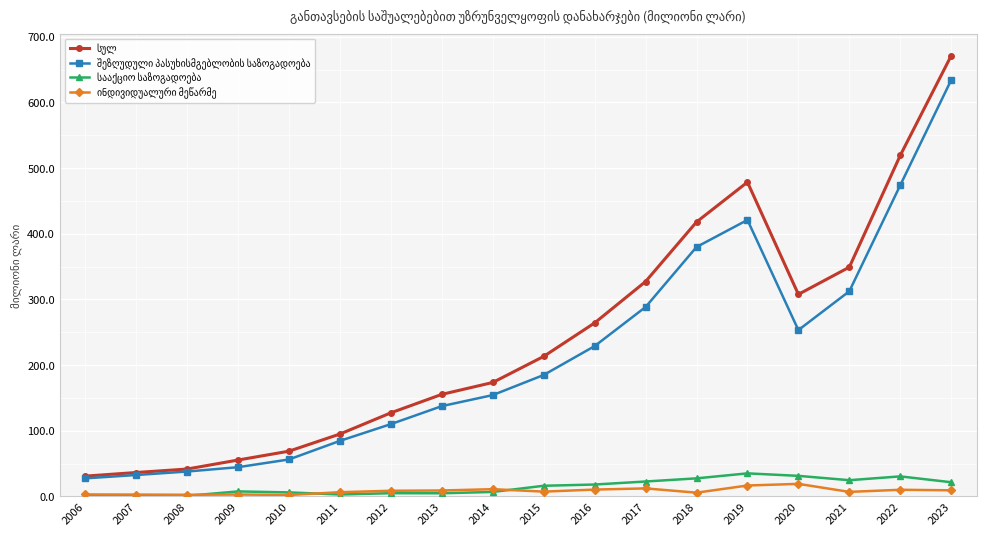

What is the maximum value shown in the chart?

671.2